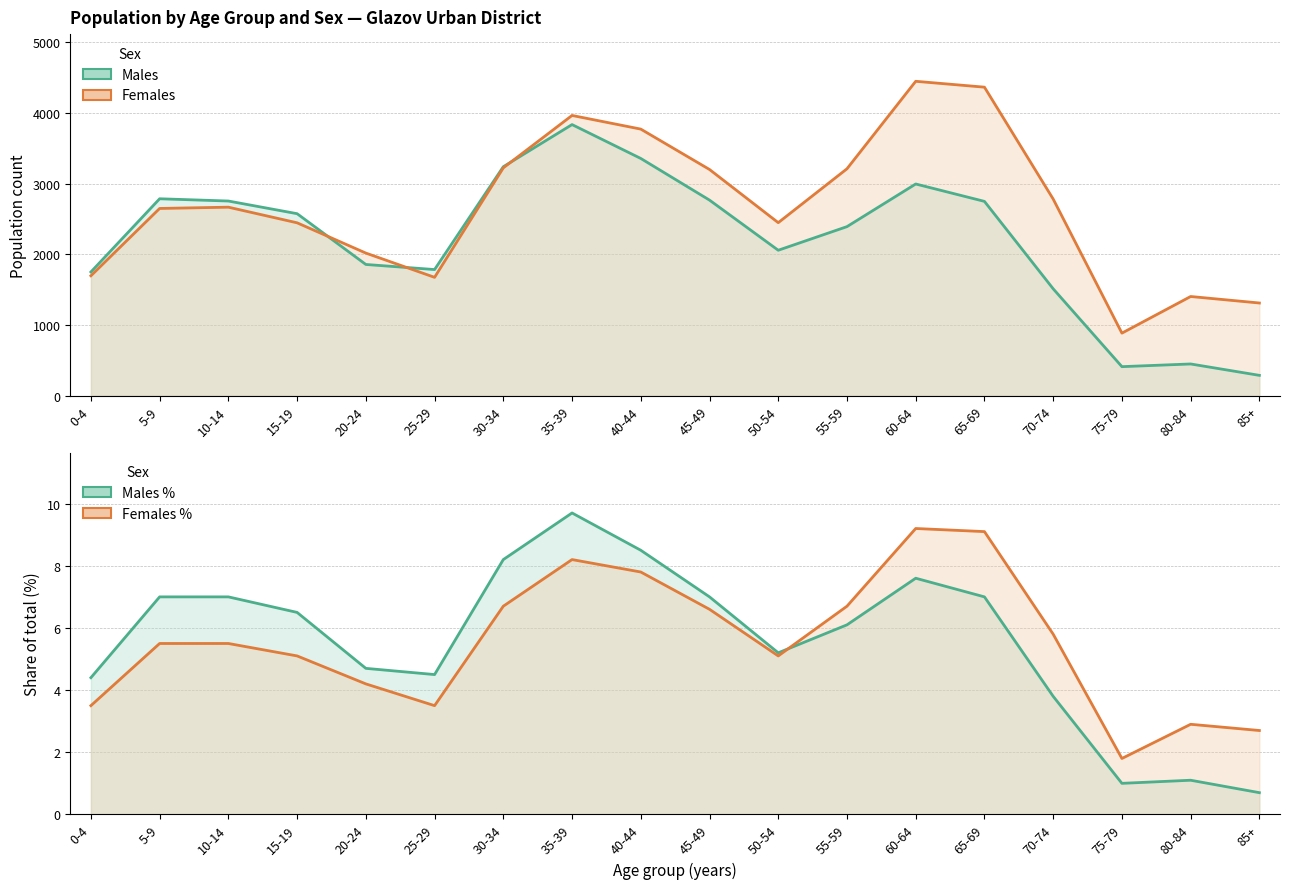

What is the greatest value displayed?

4448.0